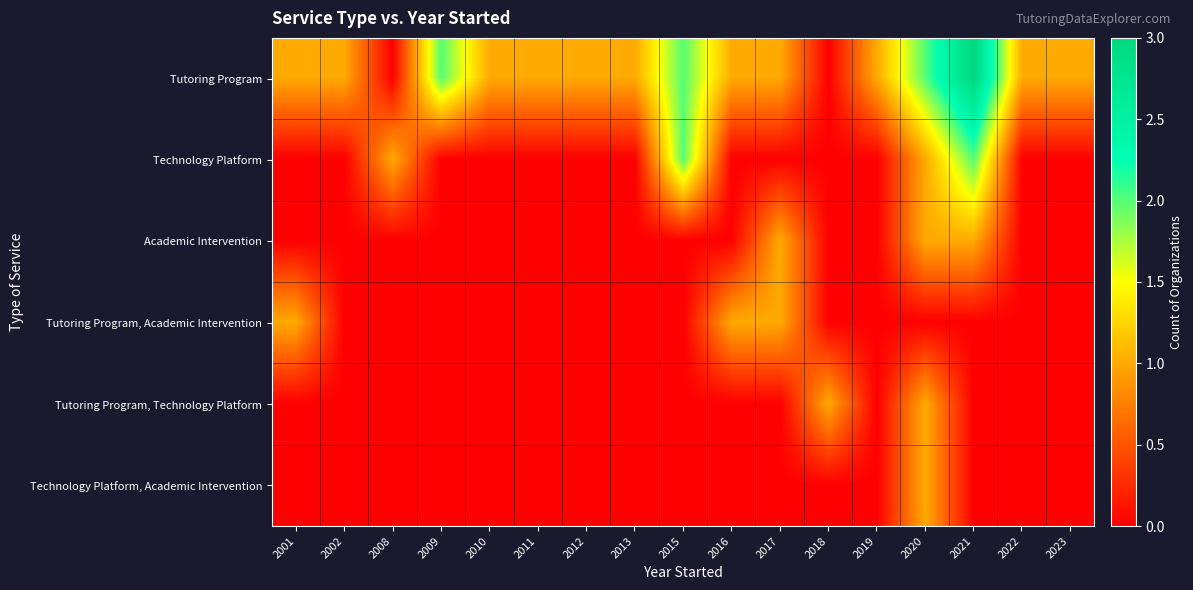

Which series has the largest range (max minus min)?

Tutoring Program